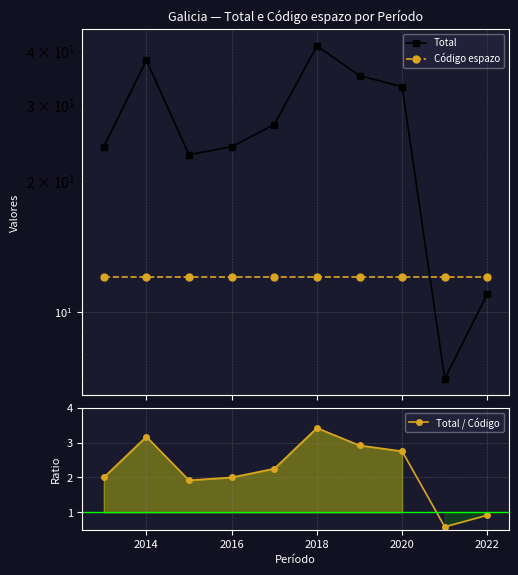

True or false: Total and Total / Código intersect in this chart.

False